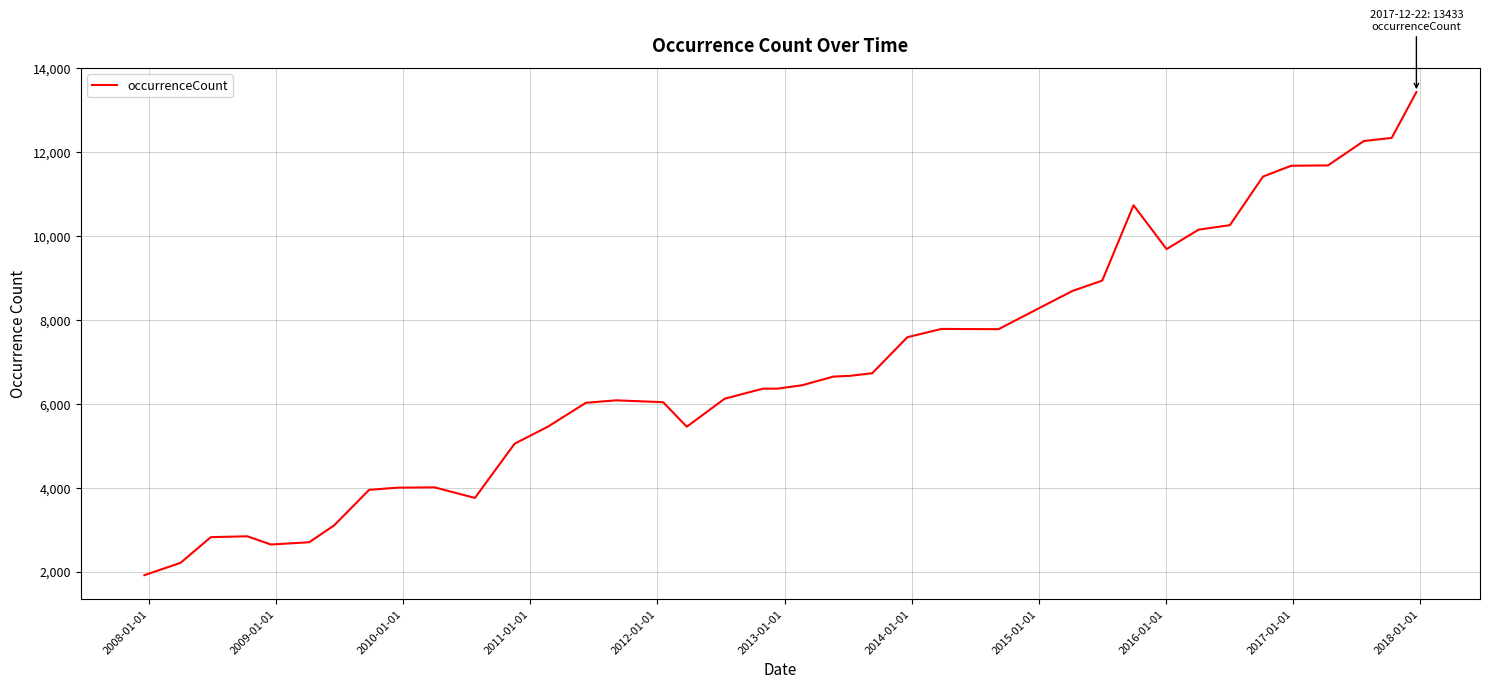

What is the minimum value shown in the chart?

1915